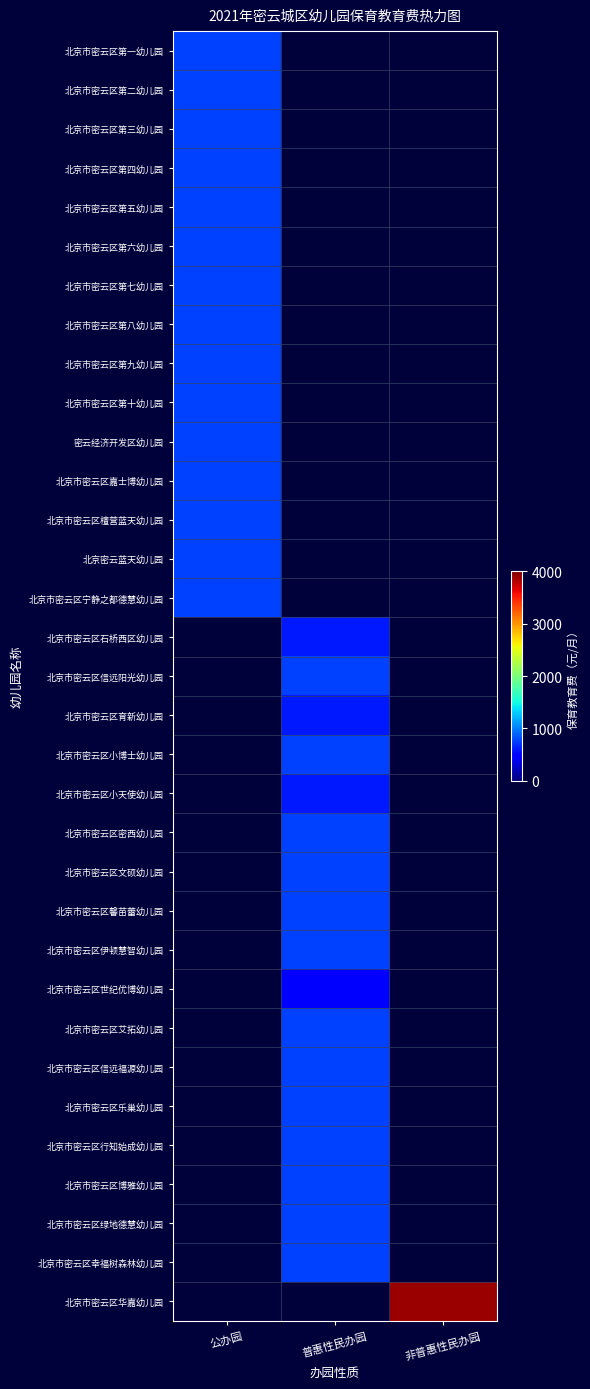

Is it true that 北京市密云区第四幼儿园 equals 1216.3 at 公办园?

False